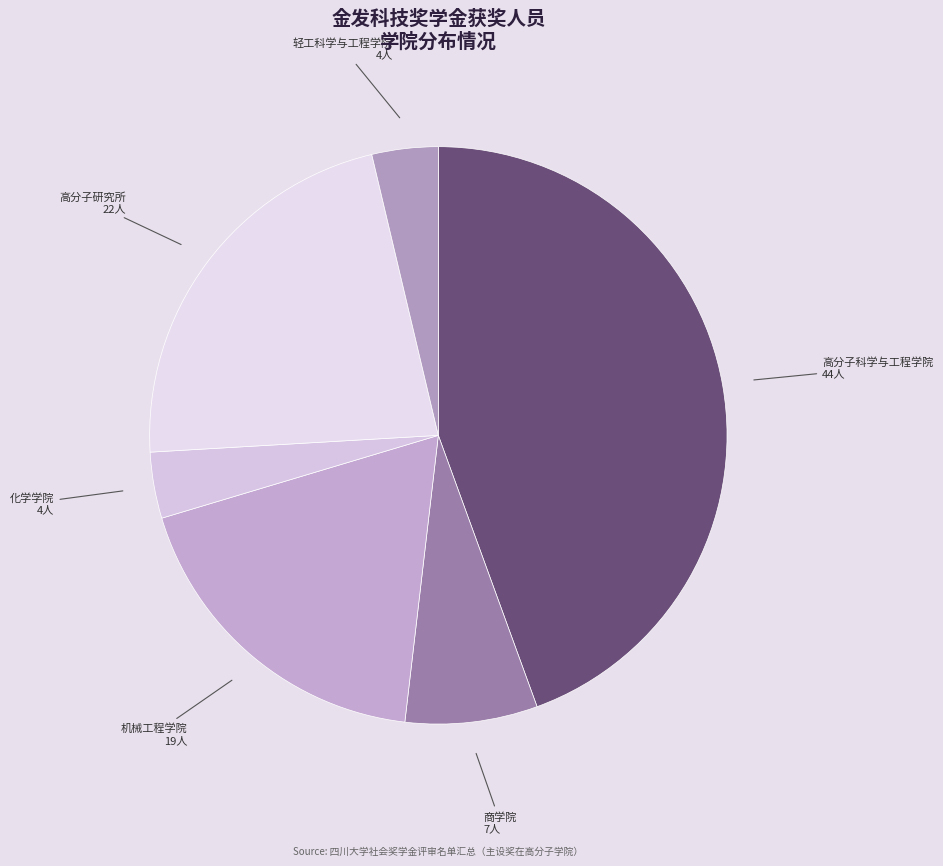

What is the ratio of the value at 轻工科学与工程学院 to the value at 机械工程学院?

0.2